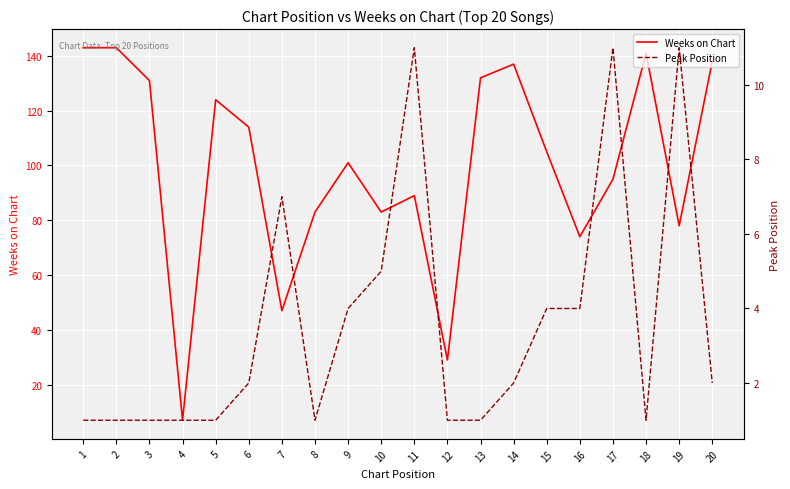

True or false: Peak Position and Weeks on Chart intersect in this chart.

False